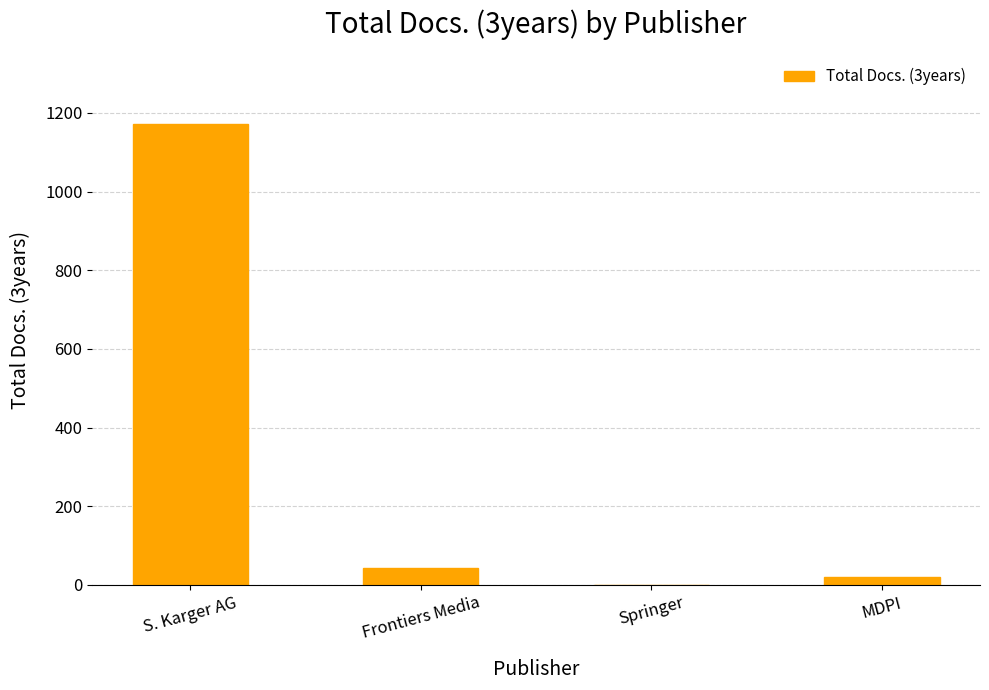

What value does the data have at S. Karger AG, to the nearest 100?

1200